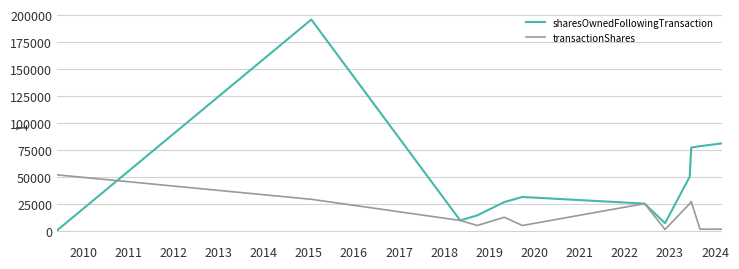

In sharesOwnedFollowingTransaction, how many points are higher than both neighbors (excluding endpoints)?

2